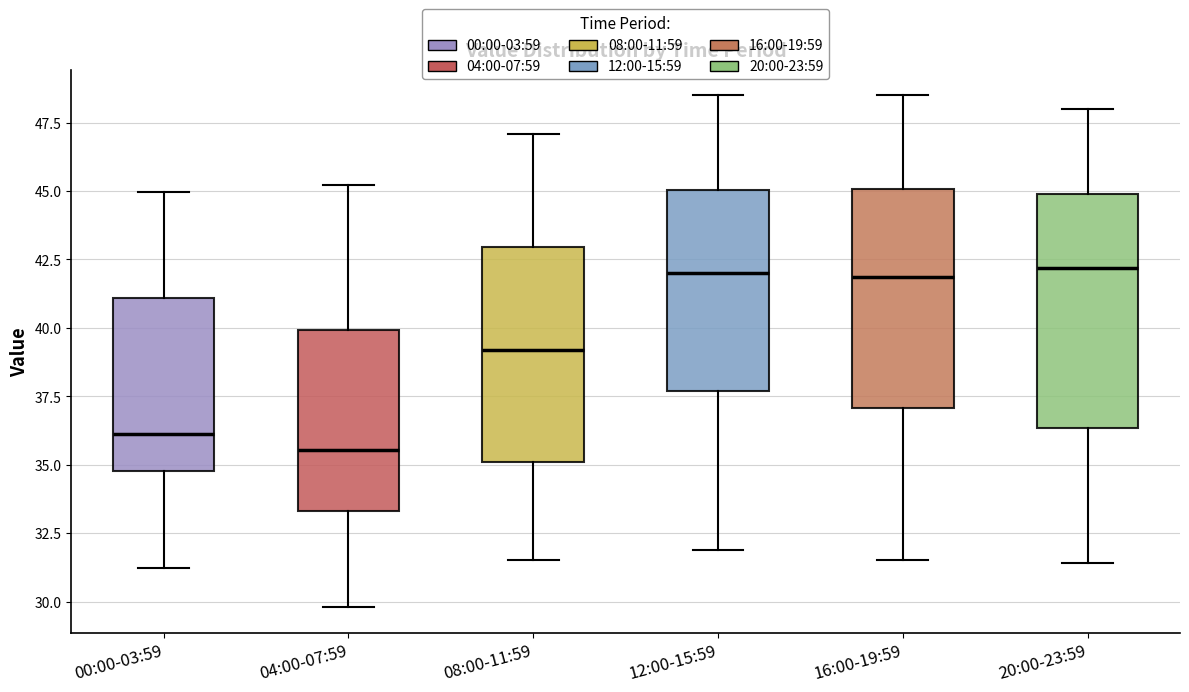

Reading left to right, transcribe this box plot: for each box, give where its median line is, the range the box spans, and where its two whiskers end, as read against the y-axis. The values are not printed on the chart, so give them approximately, as read against the axis.

00:00-03:59: median 36.0, box 35.0 to 41.0, whiskers 31.0 to 45.0
04:00-07:59: median 35.5, box 33.5 to 40.0, whiskers 30.0 to 45.0
08:00-11:59: median 39.0, box 35.0 to 43.0, whiskers 31.5 to 47.0
12:00-15:59: median 42.0, box 37.5 to 45.0, whiskers 32.0 to 48.5
16:00-19:59: median 42.0, box 37.0 to 45.0, whiskers 31.5 to 48.5
20:00-23:59: median 42.0, box 36.5 to 45.0, whiskers 31.5 to 48.0